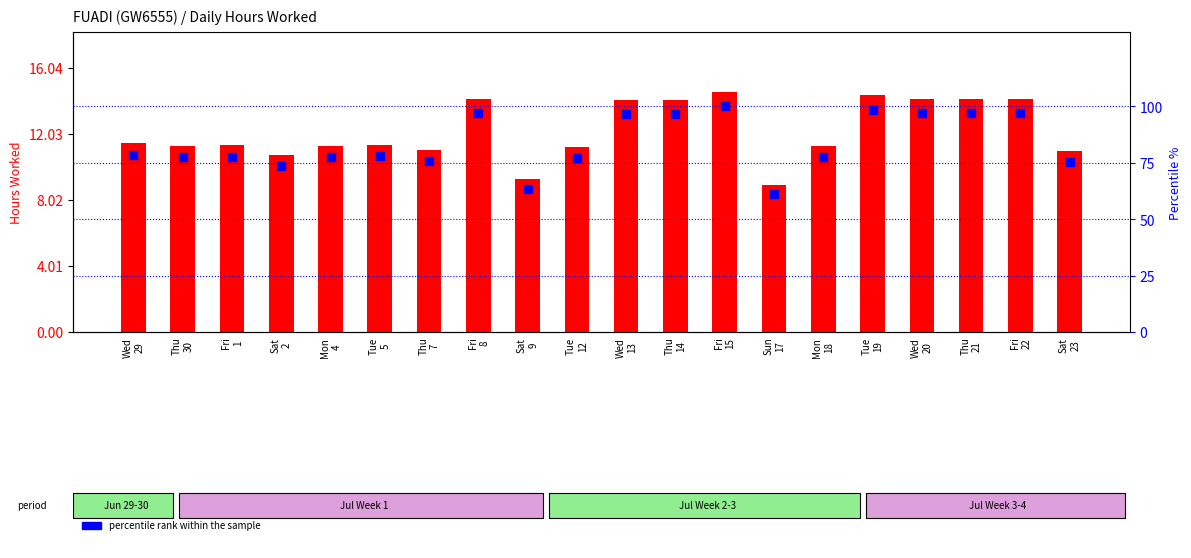

What are all the series names shown in the legend?

hours worked, percentile rank within the sample